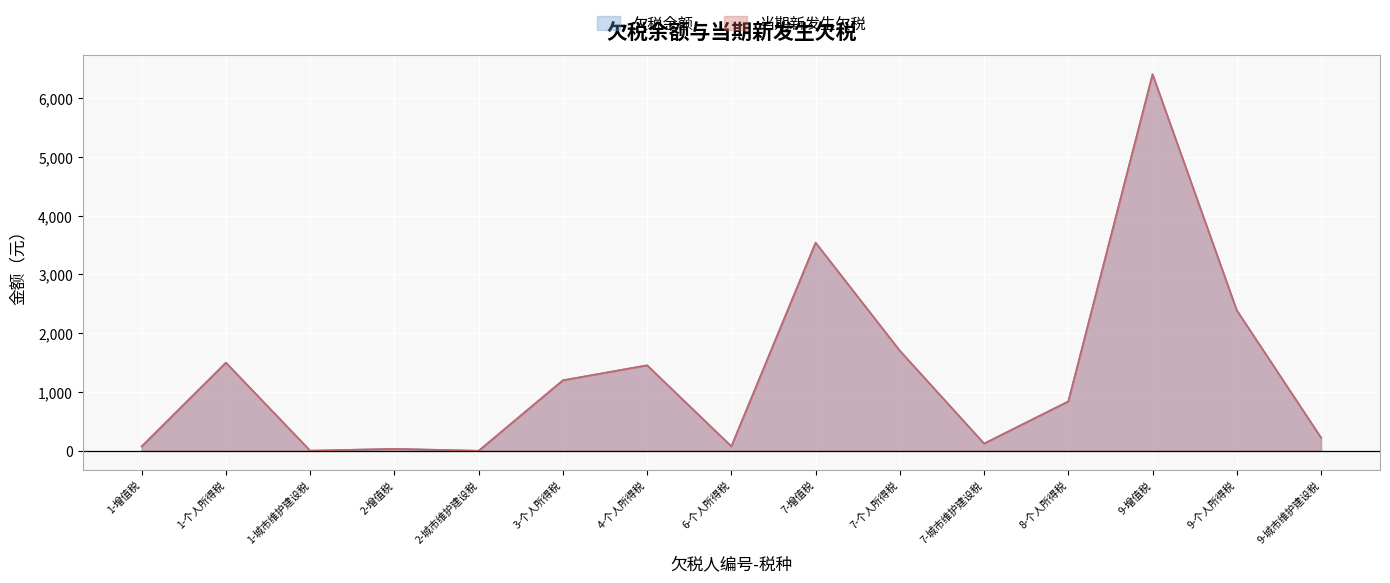

At how many categories does at least one series exceed 398?

8